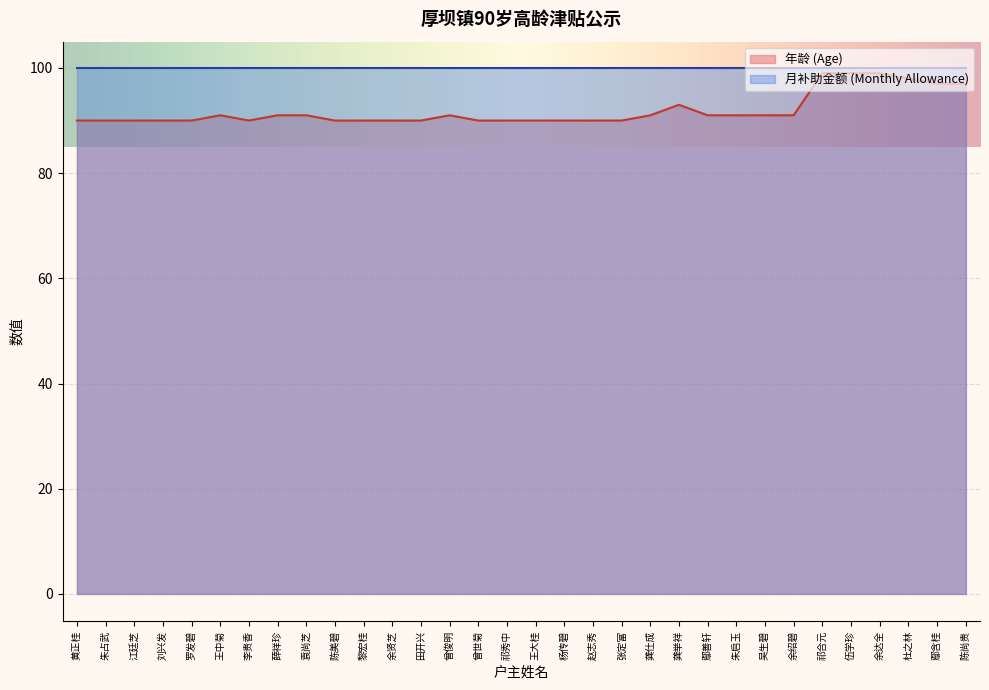

What is the greatest value displayed?

100